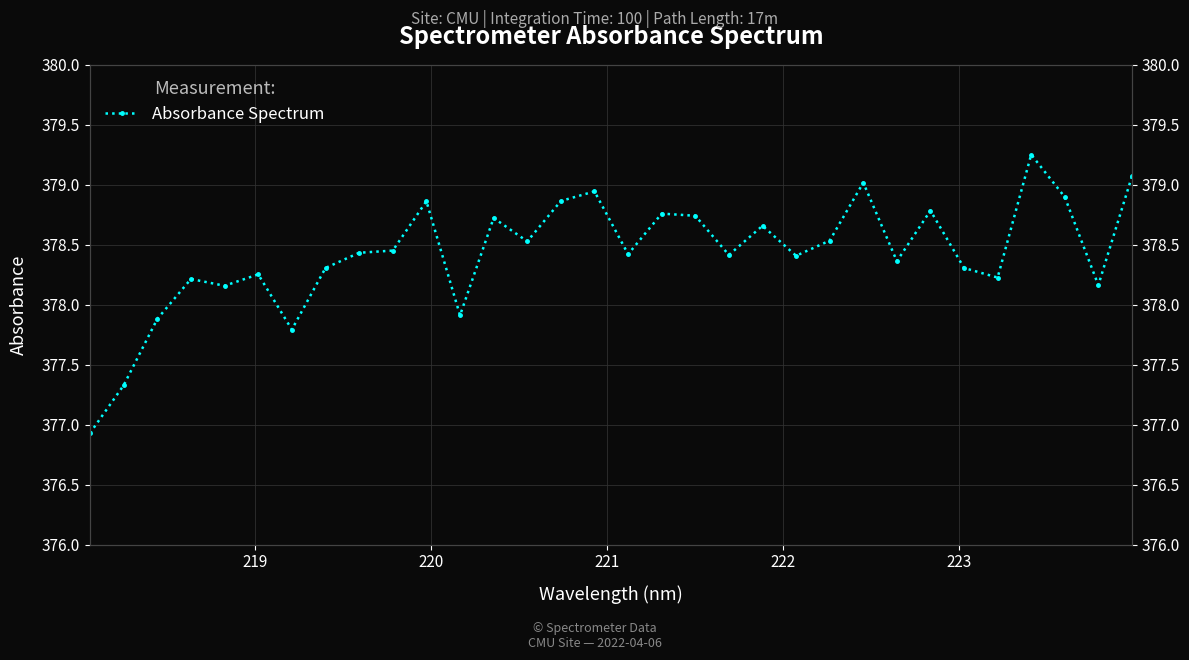

The chart shows a value of 536.9 at 24. True or false?

False